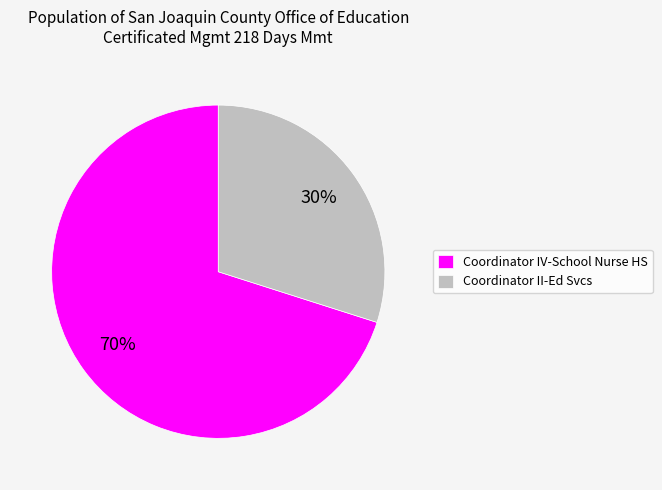

Does any single category account for the majority?

Yes